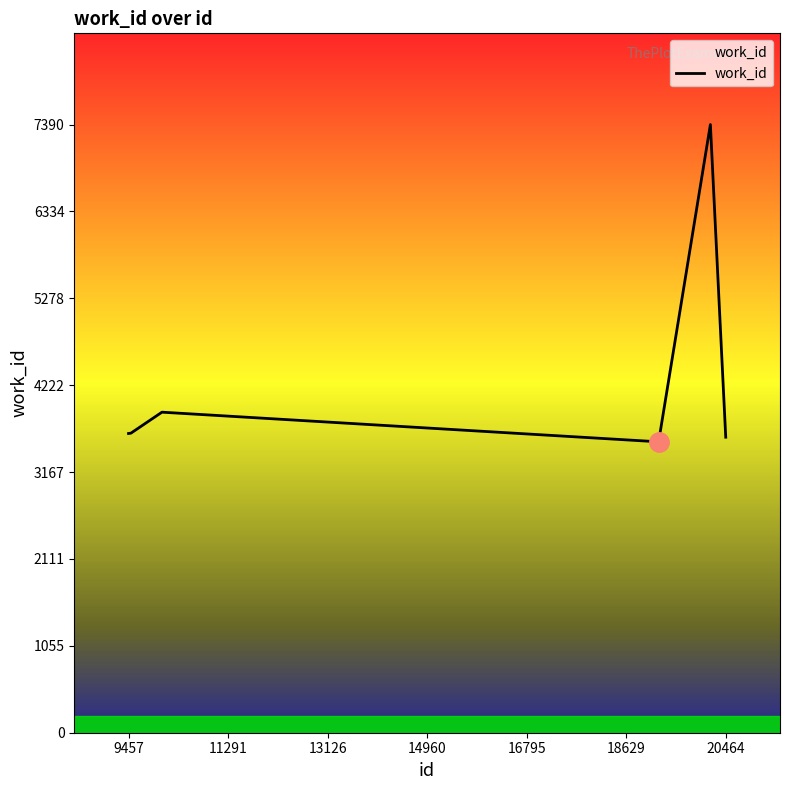

What is the difference between the maximum and minimum values?

3855